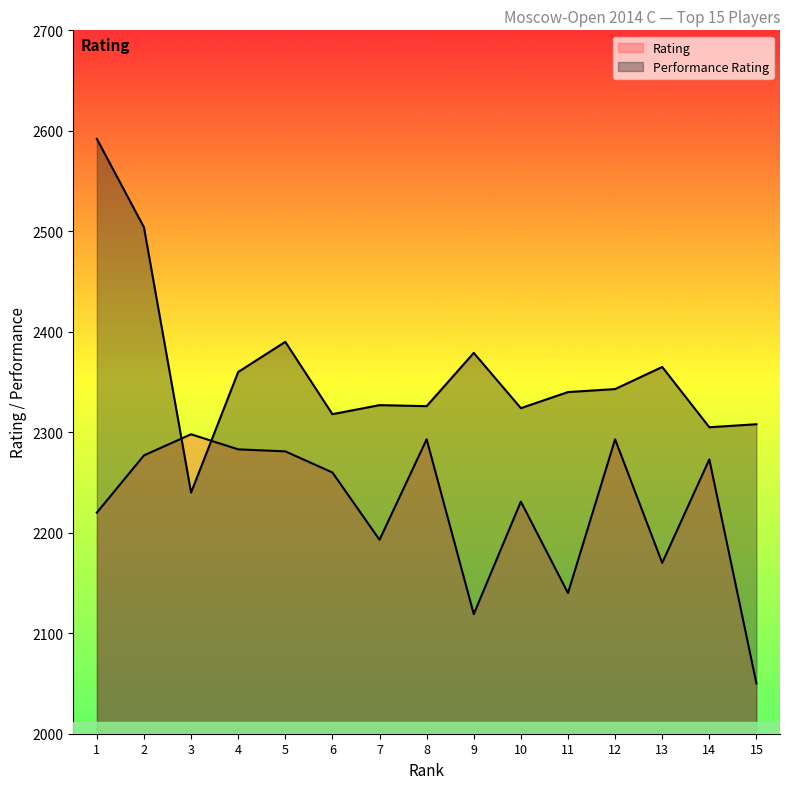

Reading right to left, what are all the values shown in this chart?

Rating: 2050	2273	2170	2293	2140	2231	2119	2293	2193	2260	2281	2283	2298	2277	2220
Performance Rating: 2308	2305	2365	2343	2340	2324	2379	2326	2327	2318	2390	2360	2240	2504	2592